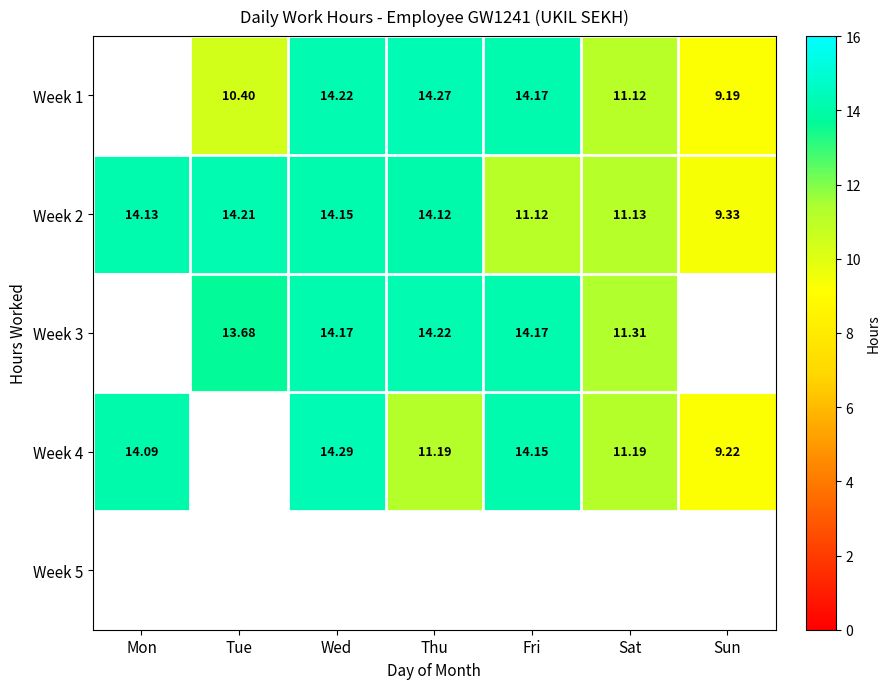

What is the sum of all Week 2 values?

88.2